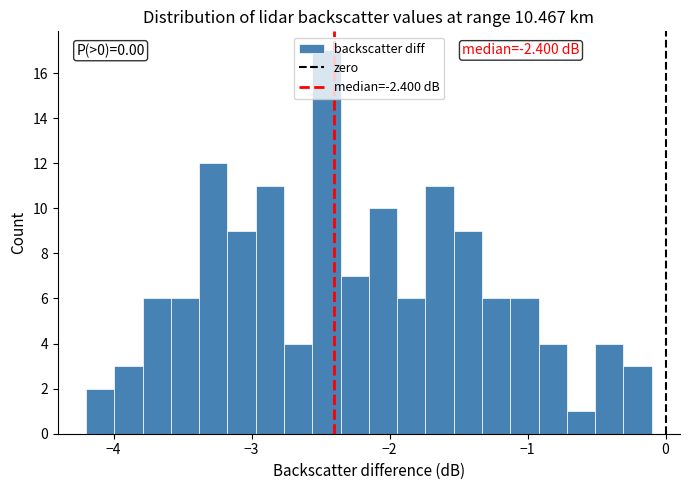

Around what value on the x-axis is the tallest bar? Give the approximate position of its centre, as read against the axis.

-2.5